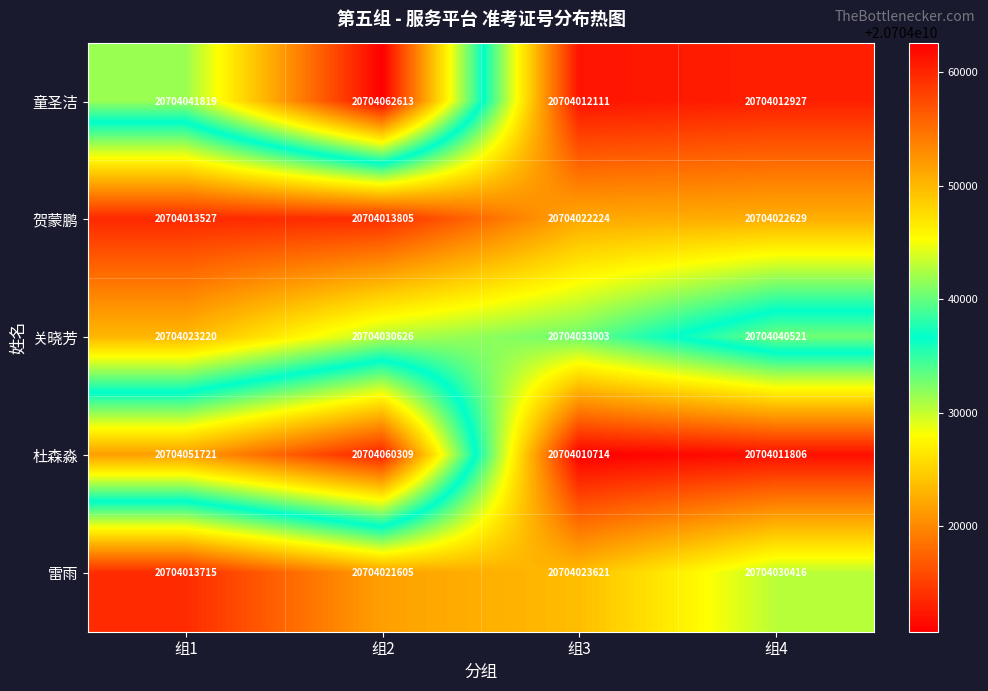

What is the approximate value of 童圣洁 at 组1?

20704041819